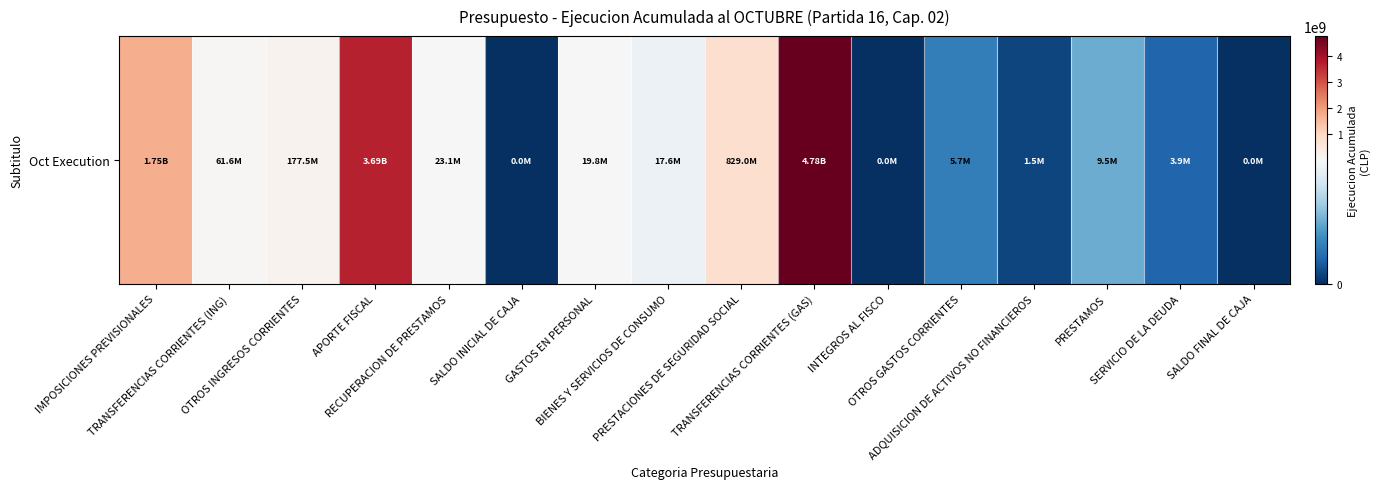

What is the difference between the second highest and second lowest values?

3691193682